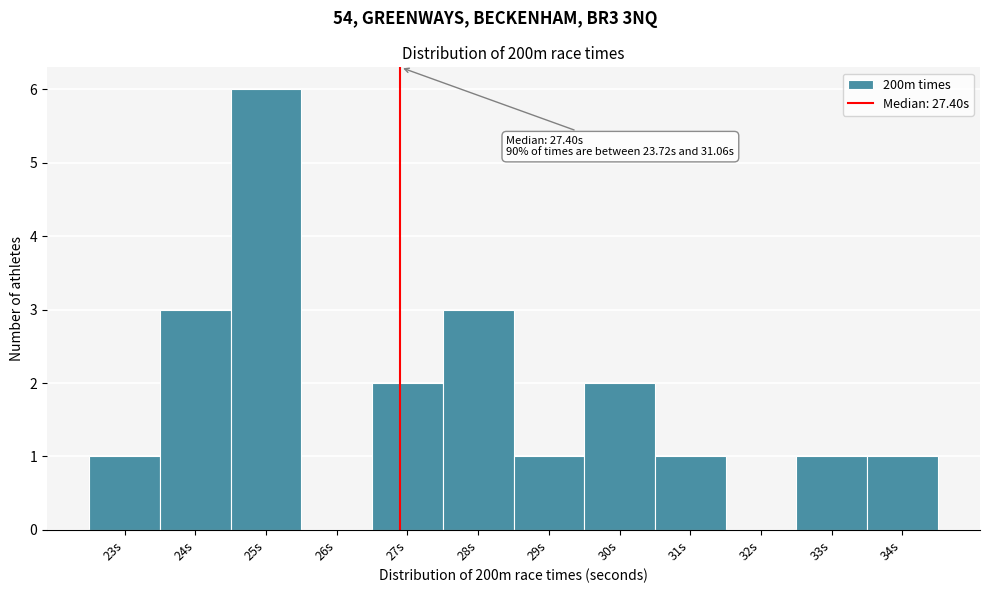

Reading left to right, list all the values displayed in this chart.

23s=1	24s=3	25s=6	26s=0	27s=2	28s=3	29s=1	30s=2	31s=1	32s=0	33s=1	34s=1